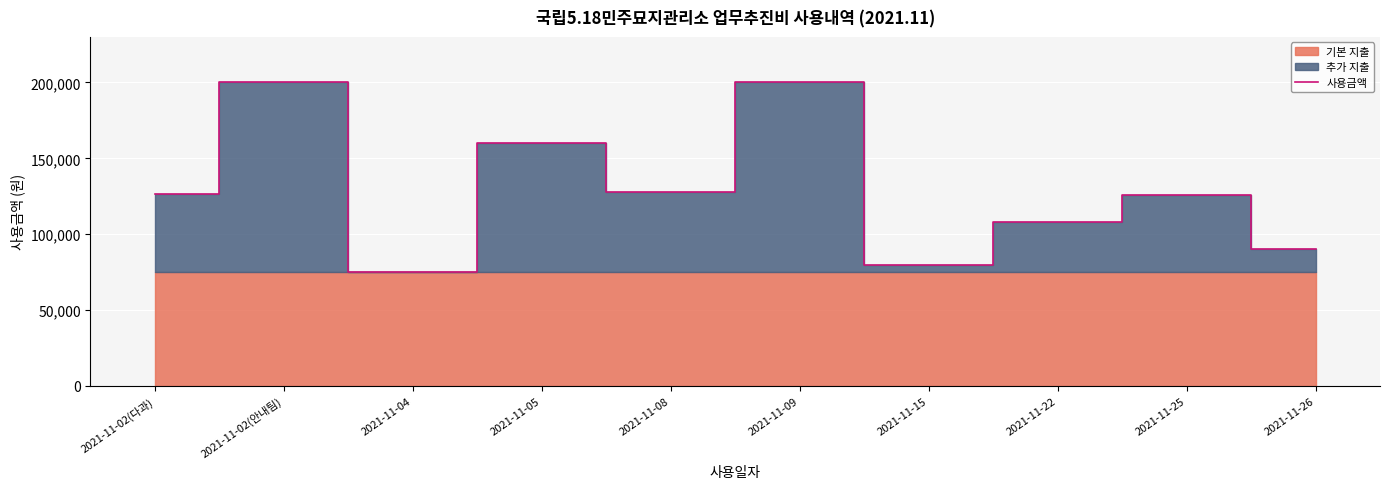

What is the change in value from 2021-11-09 to 2021-11-22?

-92000